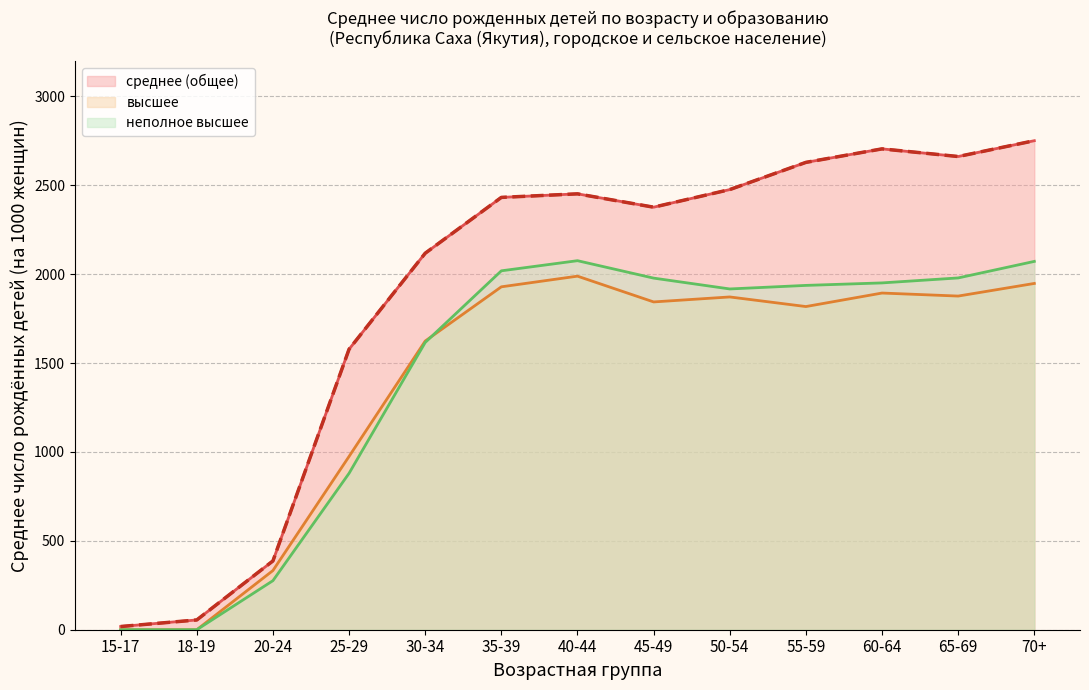

How many values in неполное высшее are above zero?

11